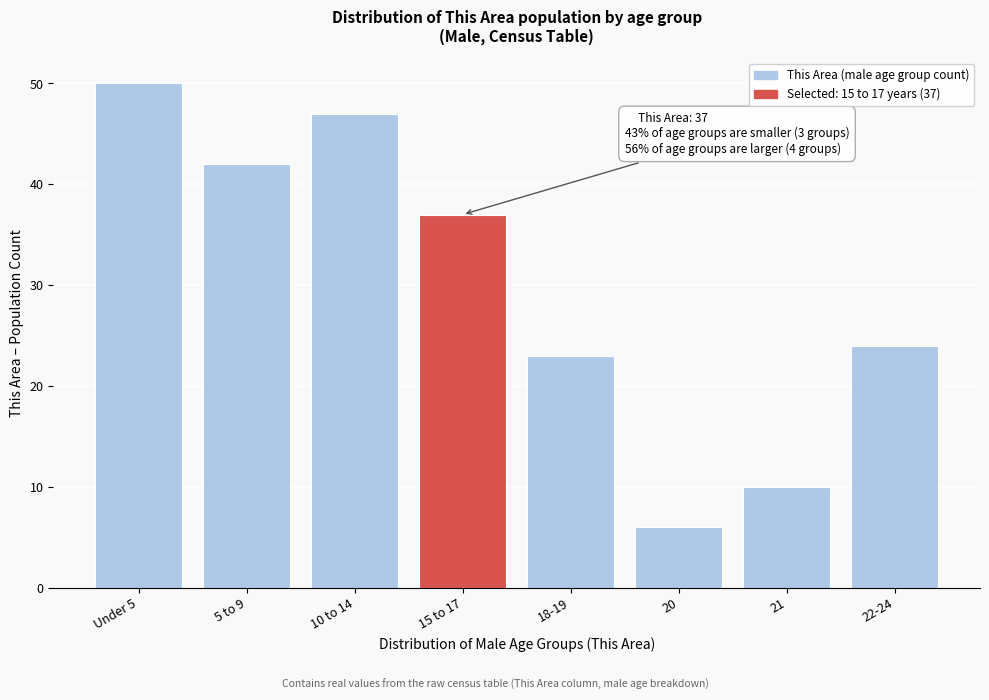

Reading left to right, what are all the values shown in this chart?

50	42	47	37	23	6	10	24